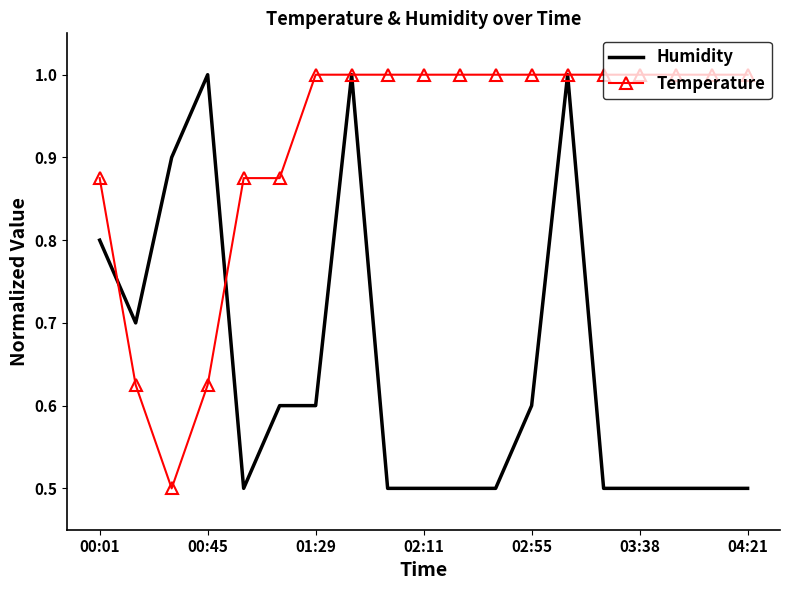

What is the highest value of the Temperature series?

1.0